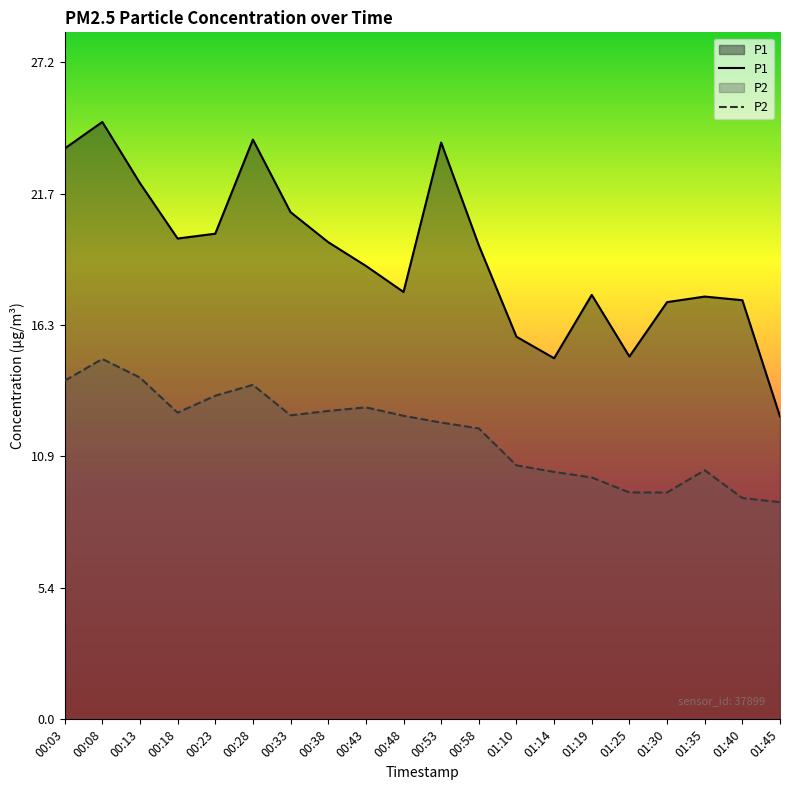

True or false: P2 and P1 intersect in this chart.

False